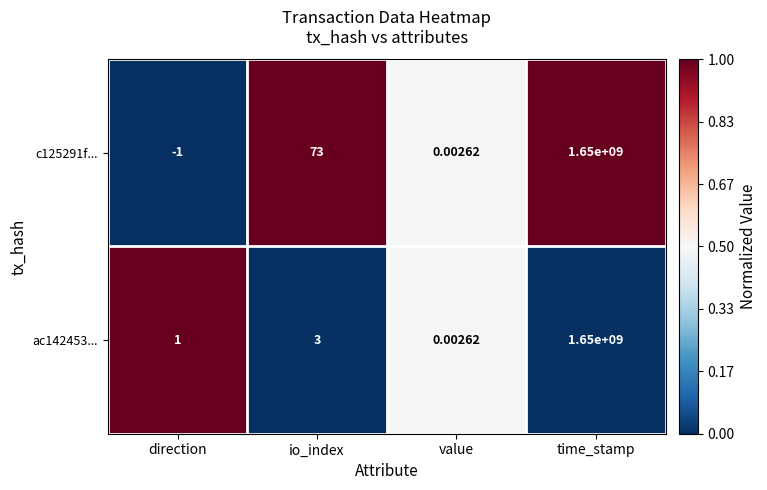

Is the value of c125291f... at time_stamp greater than the value of ac142453... at value?

Yes